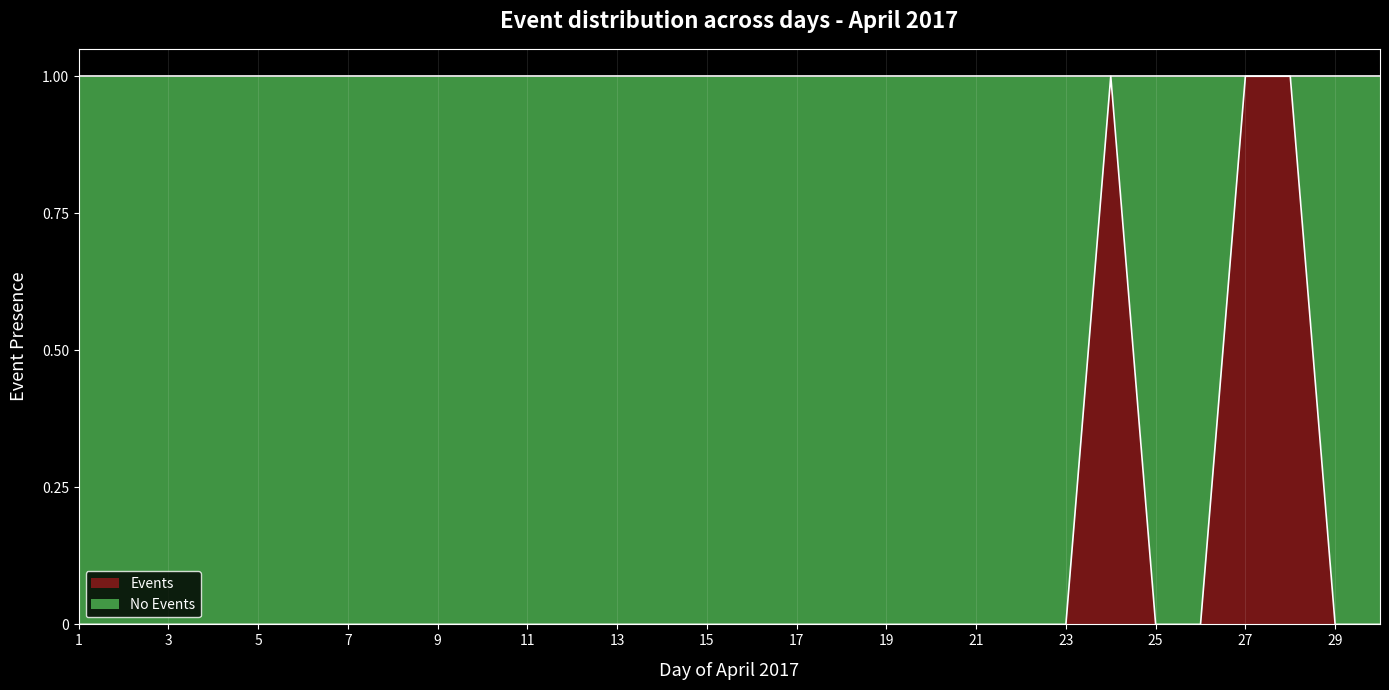

At which category does the chart reach its peak across all series?

24